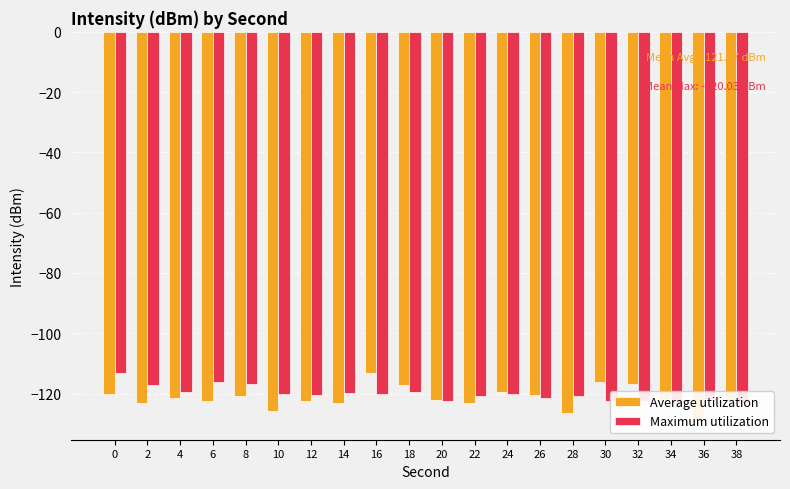

List the series in order of their overall mean, lowest first.

Average utilization, Maximum utilization